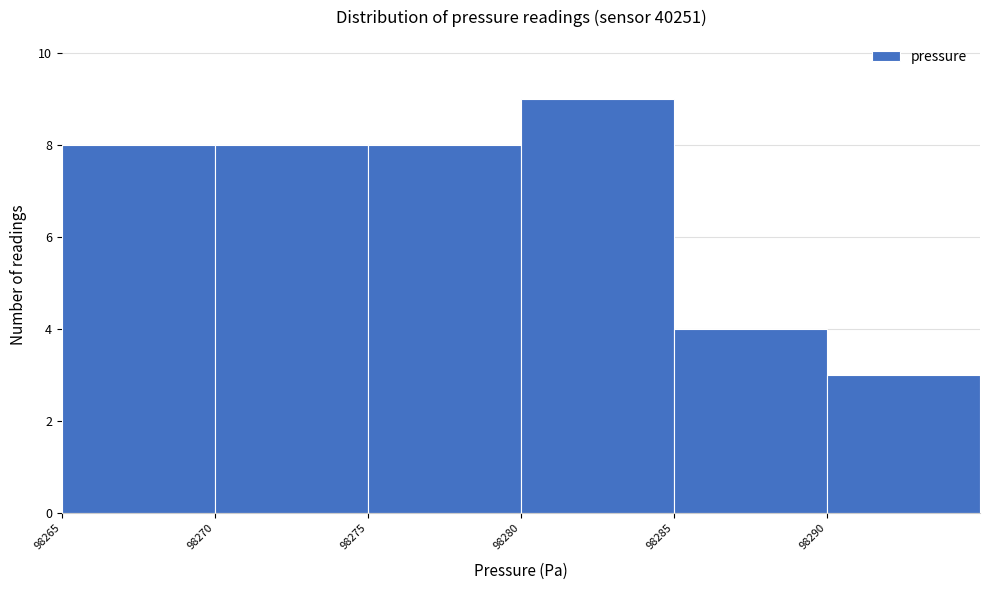

How tall is the bar that spans 98270 to 98275 on the x-axis? The values are not printed on the chart, so give them approximately, as read against the axis.

8